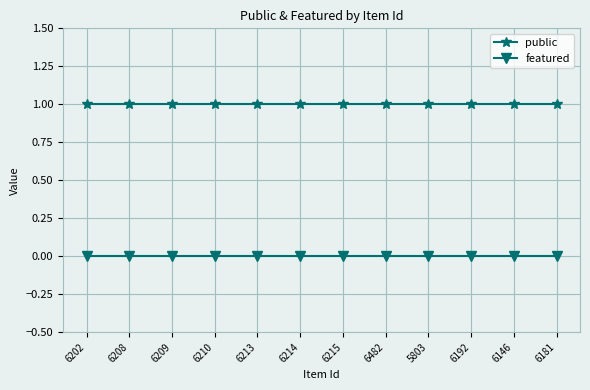

True or false: public and featured cross at least once.

False